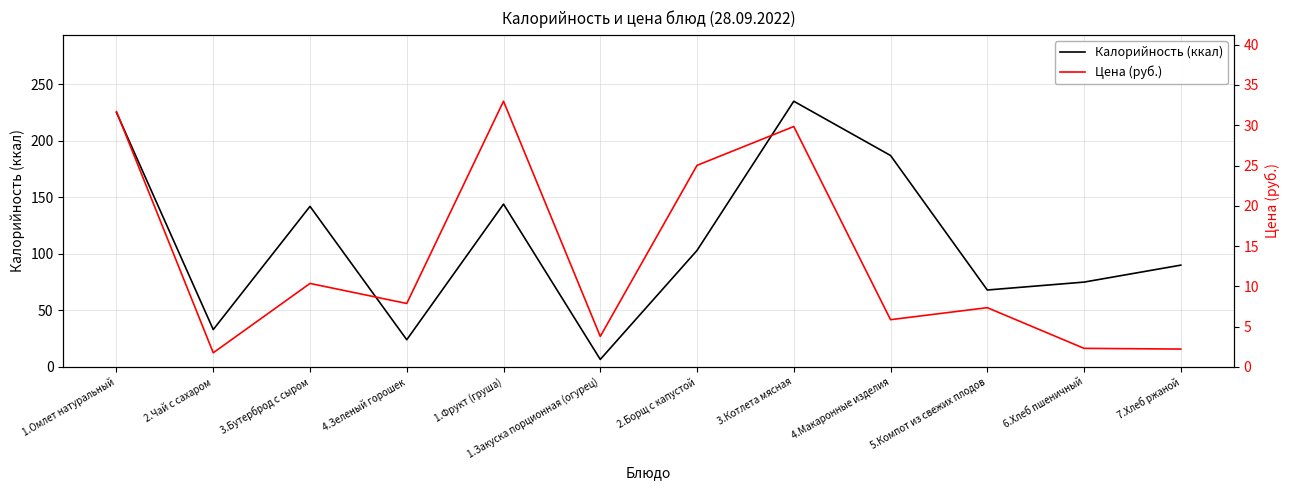

Which has a higher value, 4.Зеленый горошек or 7.Хлеб ржаной?

7.Хлеб ржаной